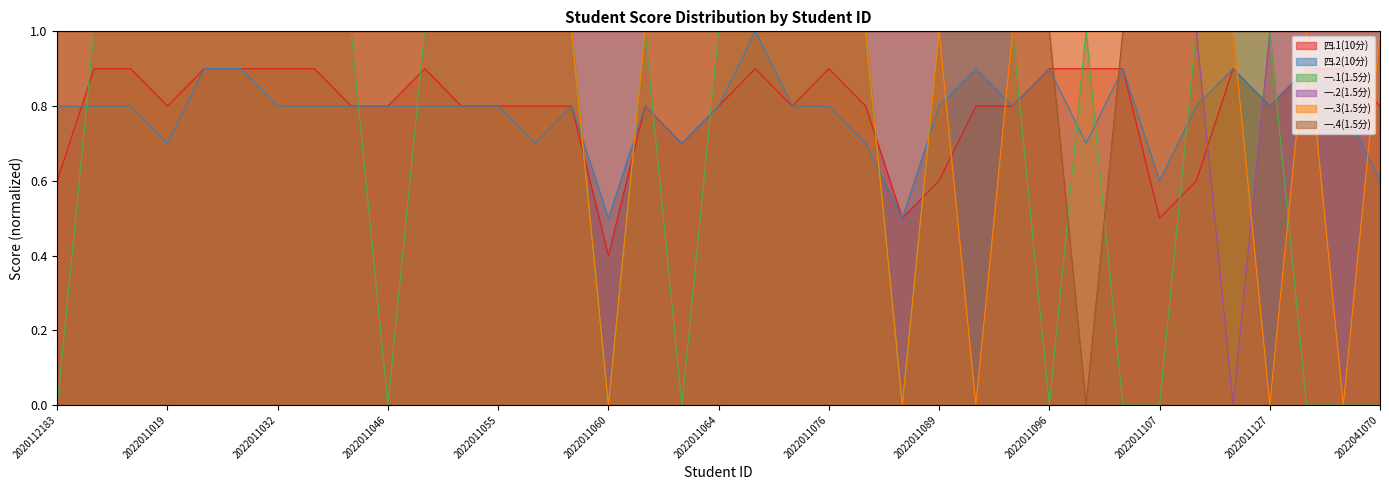

After their last crossing, which series has the higher values: 一.2(1.5分) or 一.3(1.5分)?

一.2(1.5分)